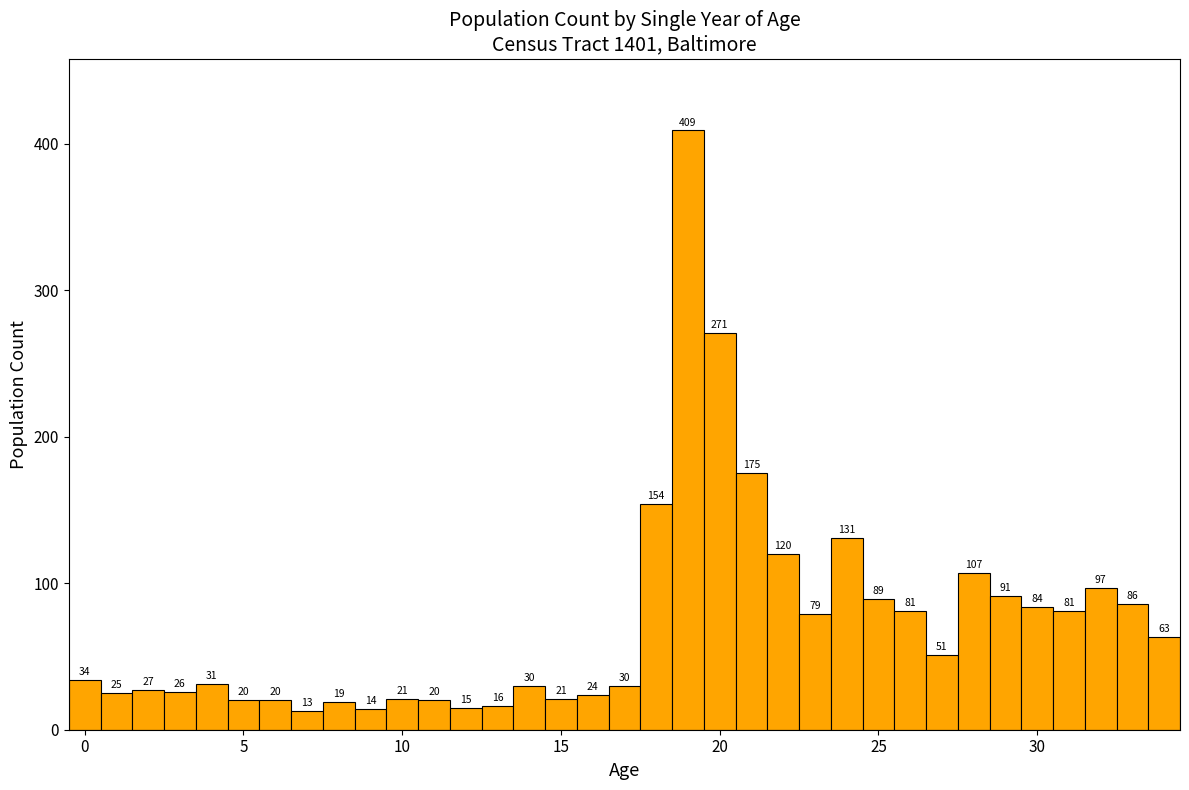

Read against the x-axis, roughly where is the centre of the tallest bar?

19.0